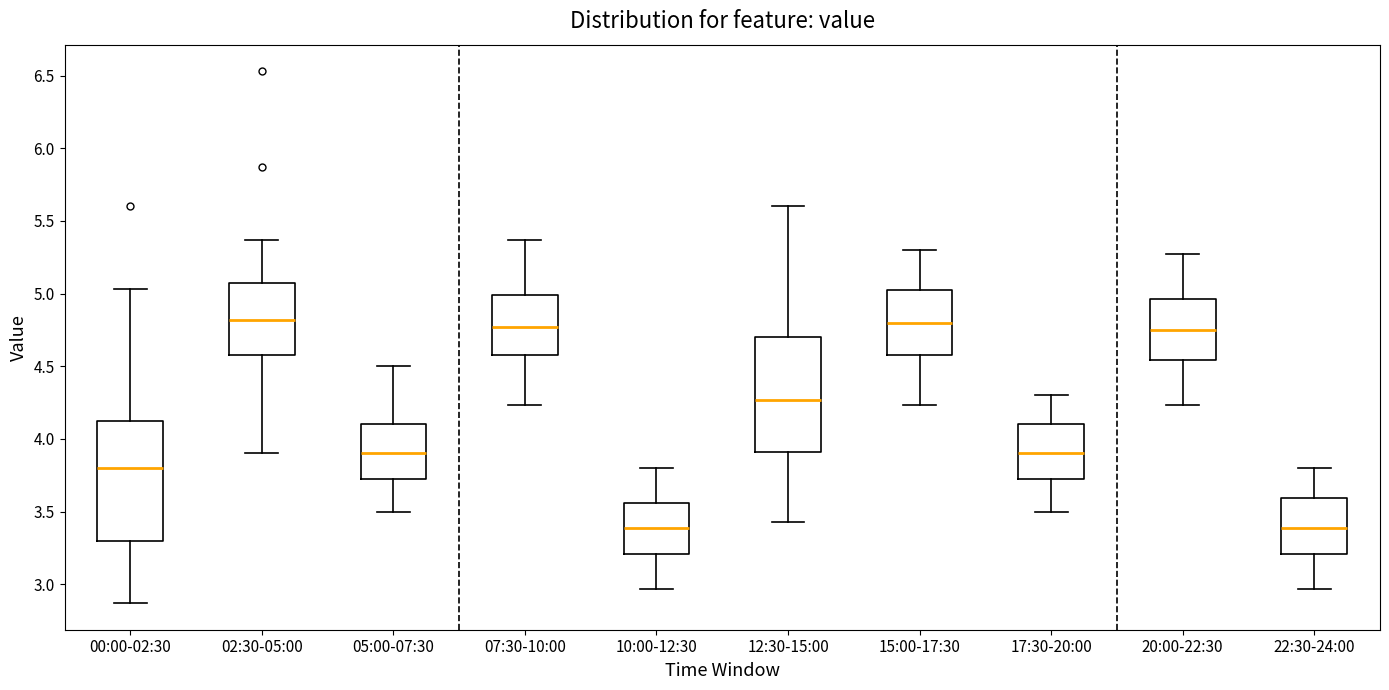

Where does the median line of the box for 22:30-24:00 sit on the y-axis? The values are not printed on the chart, so give them approximately, as read against the axis.

3.40